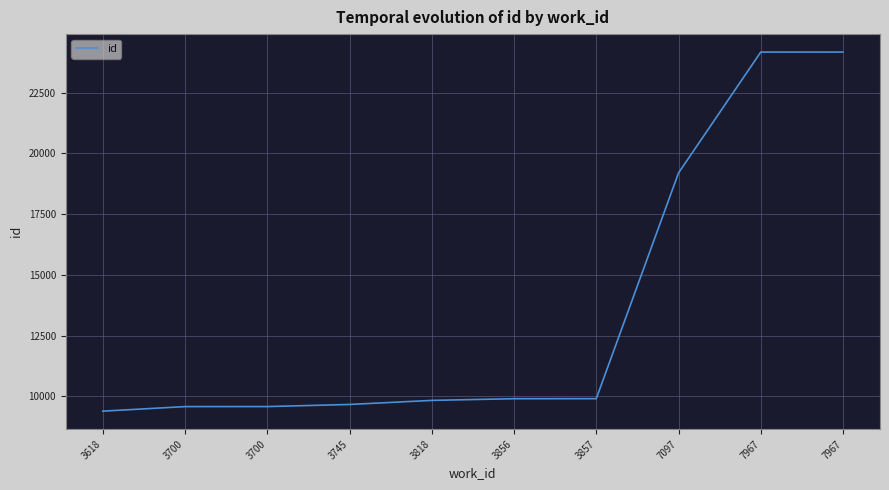

What is the change in value from 3700 to 3745?

+88